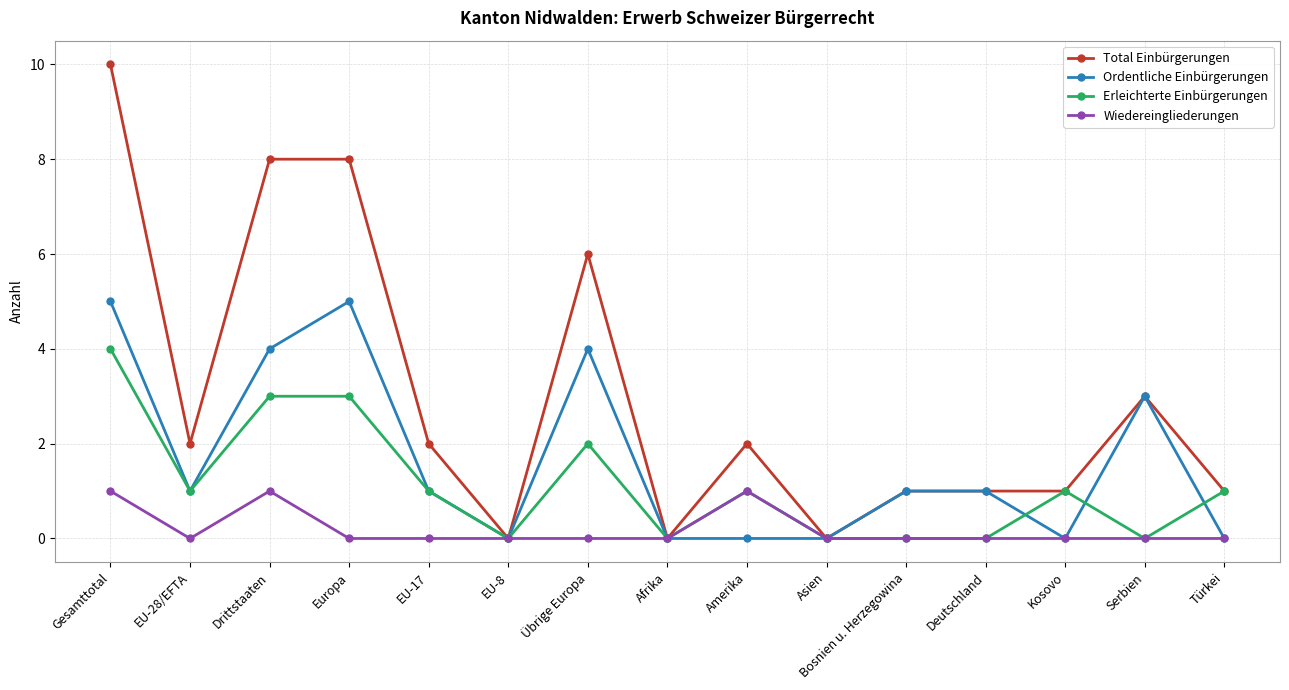

How many data points does each series have?

15